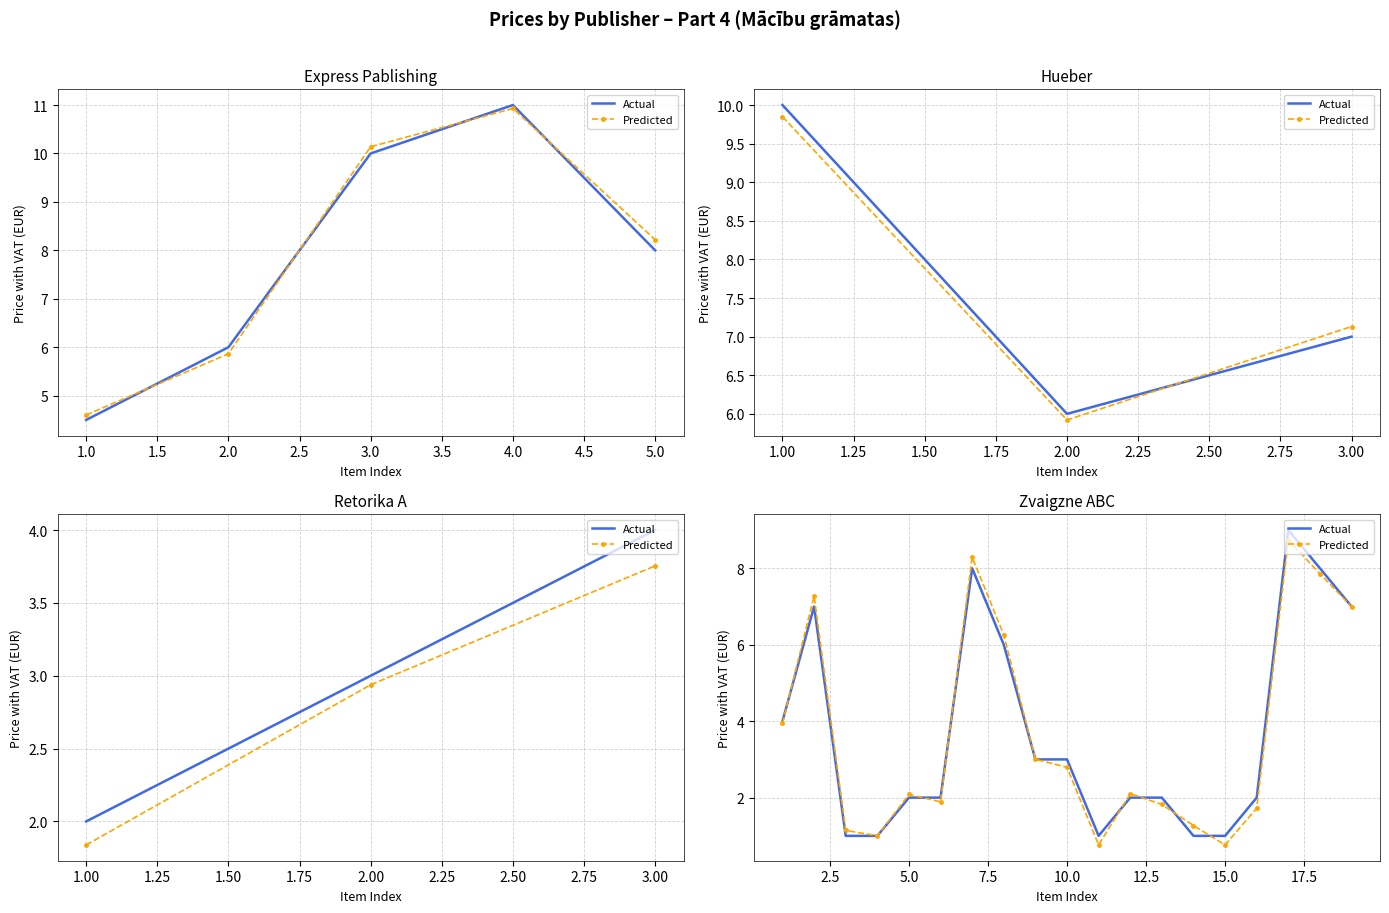

Which series ends up on top after the final intersection of Predicted and Actual?

Actual